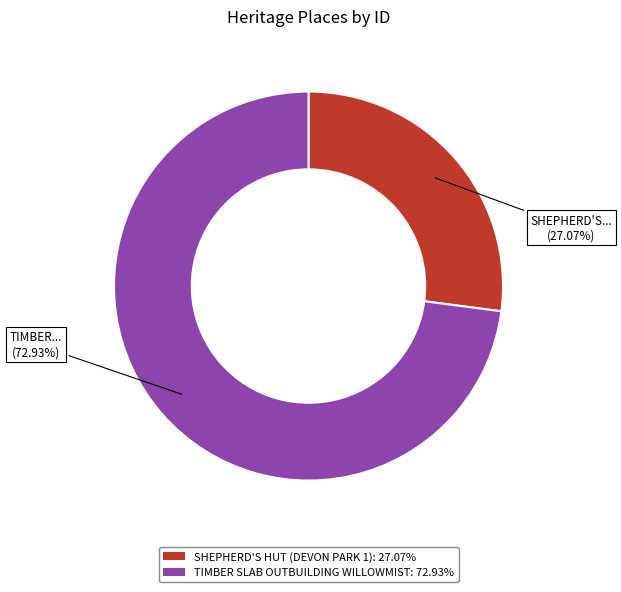

To the nearest percent, what is the combined percentage of SHEPHERD'S HUT (DEVON PARK 1) and TIMBER SLAB OUTBUILDING WILLOWMIST?

100%